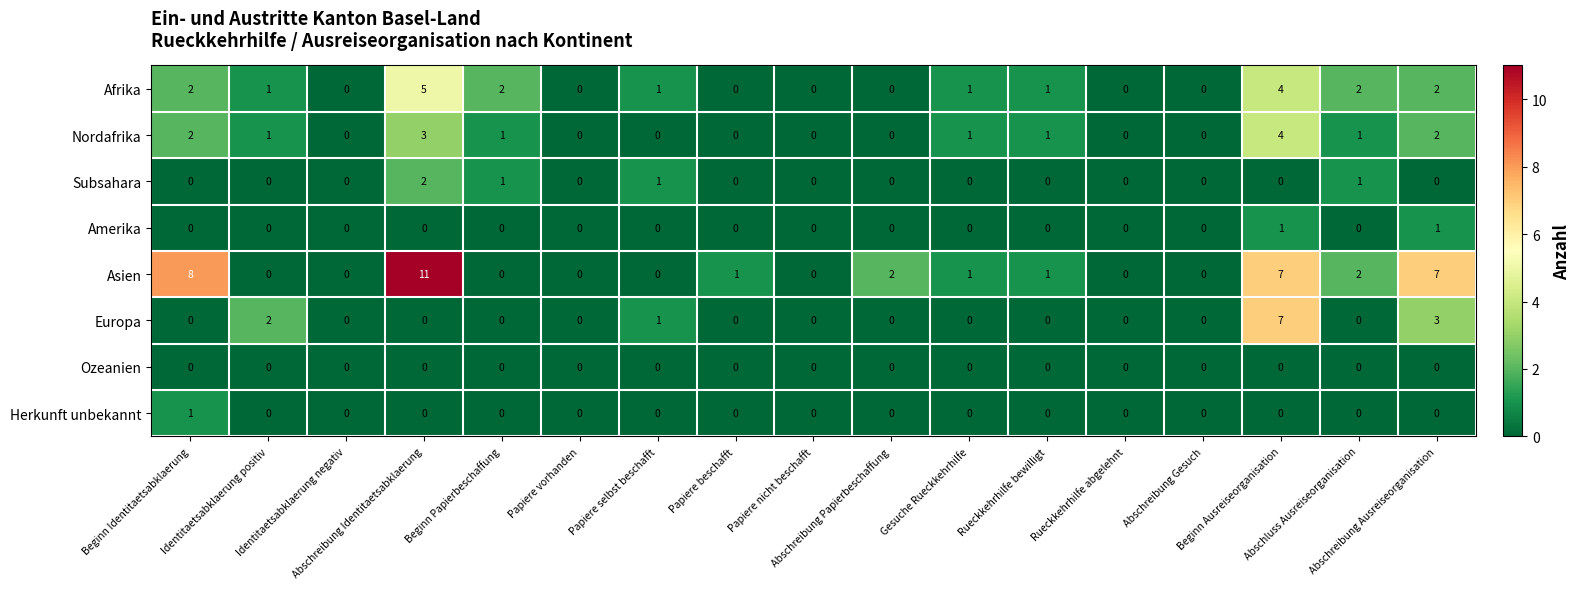

How many categories are shown in the chart?

17